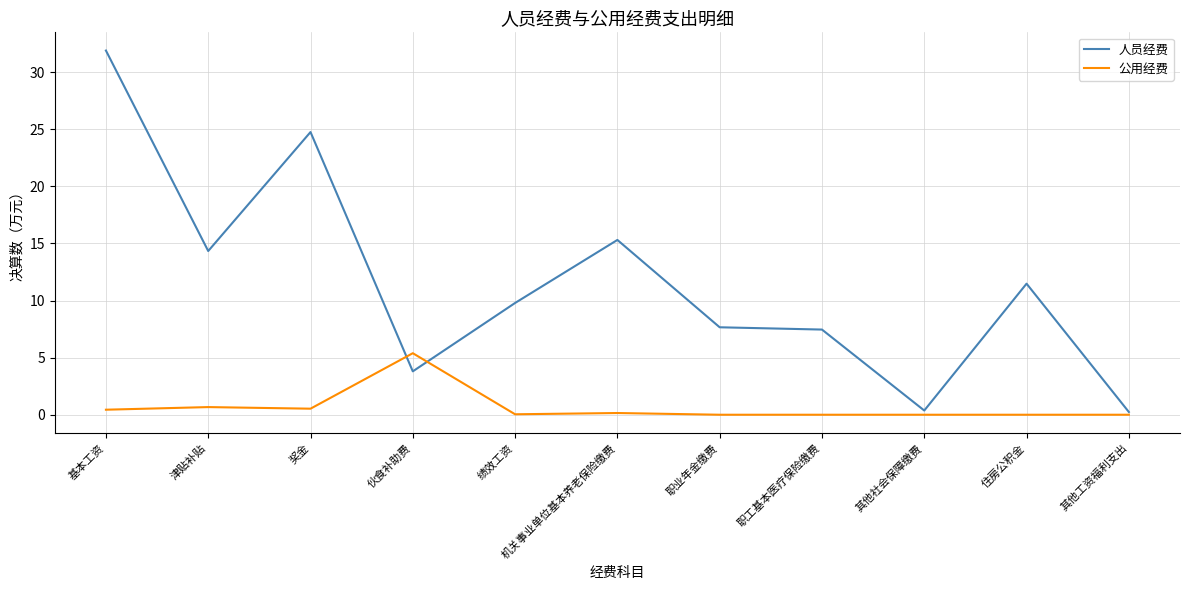

What are all the series names shown in the legend?

人员经费, 公用经费